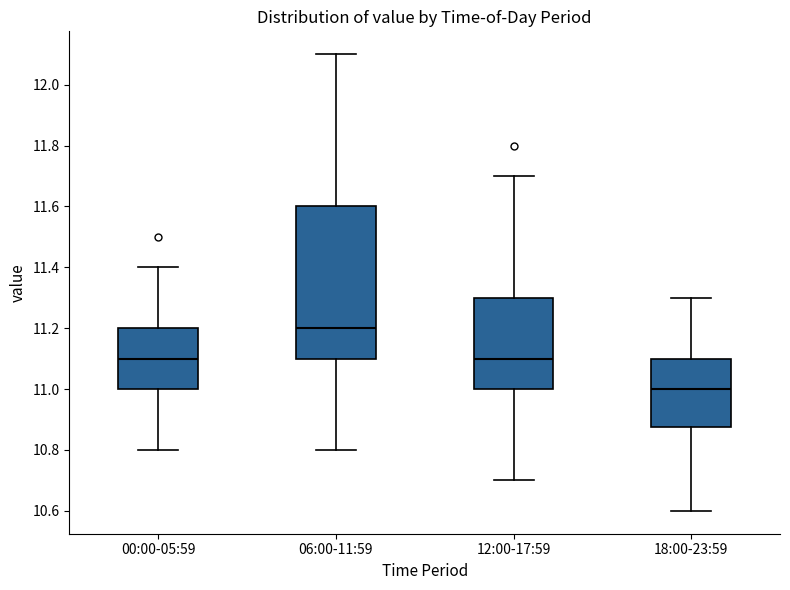

Where does the median line of the box for 12:00-17:59 sit on the y-axis? The values are not printed on the chart, so give them approximately, as read against the axis.

11.10